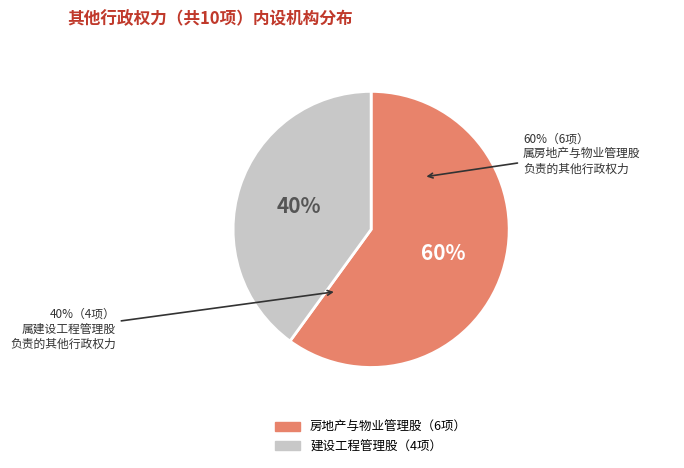

Rank the categories by value from highest to lowest.

房地产与物业管理股, 建设工程管理股